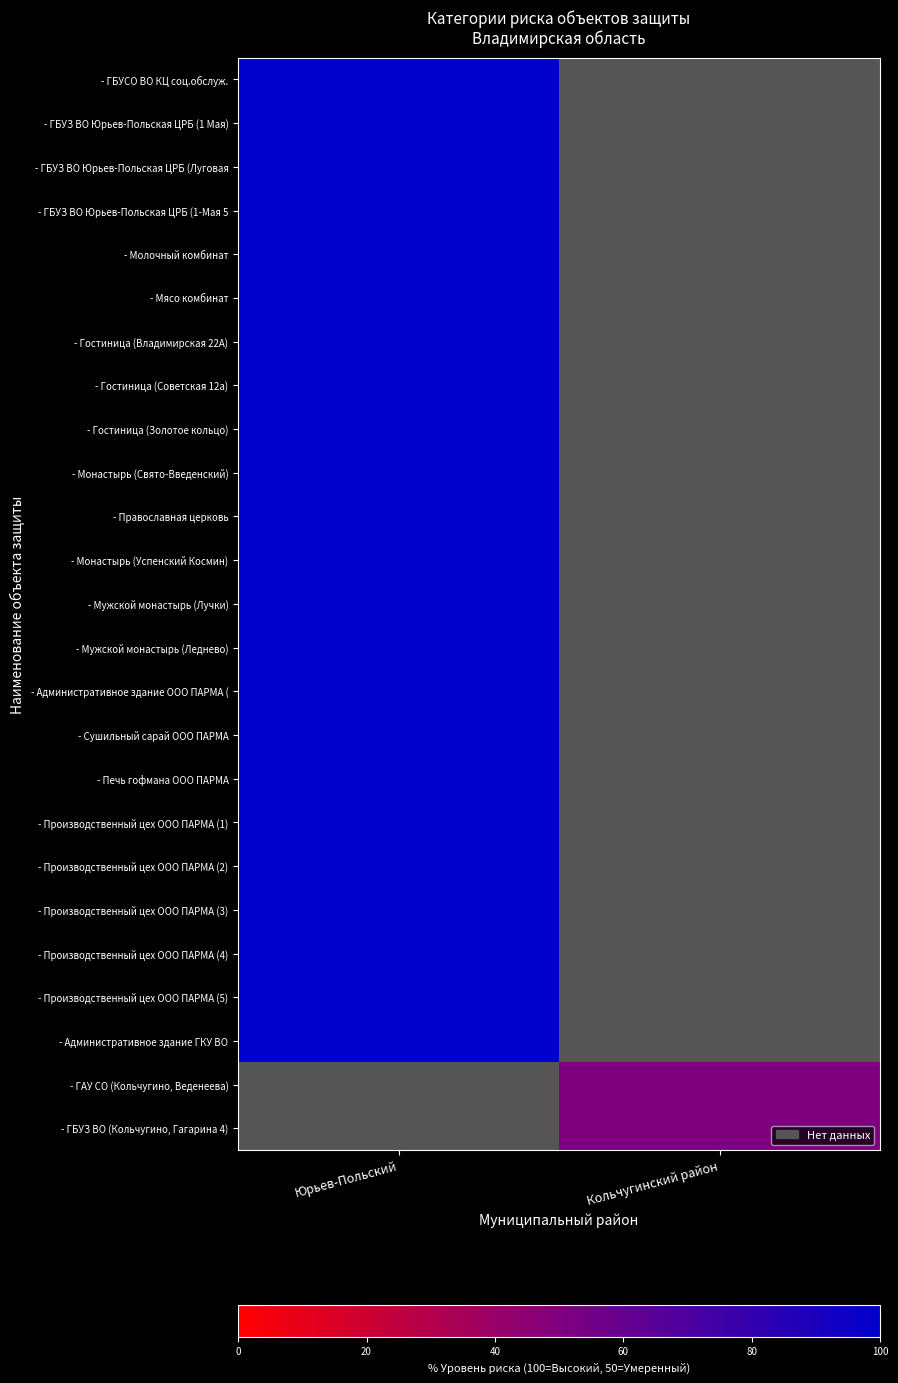

The - Производственный цех ООО ПАРМА (3) series shows 100.0 at Юрьев-Польский. True or false?

True